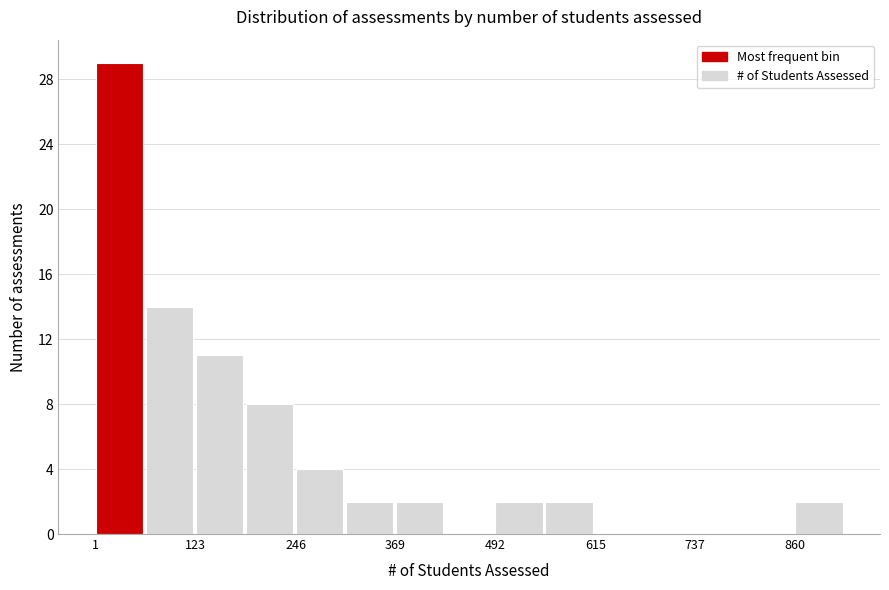

Read against the x-axis, roughly where is the centre of the tallest bar?

40